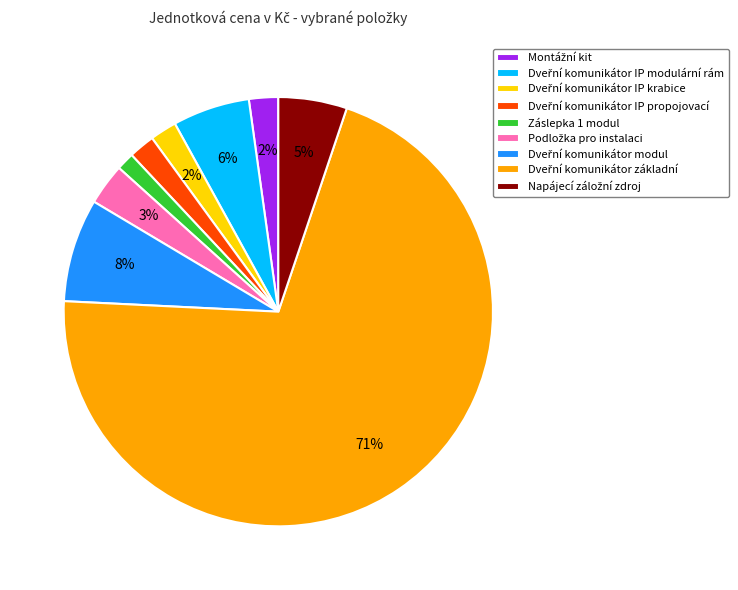

Is there any slice that represents more than half of the pie?

Yes